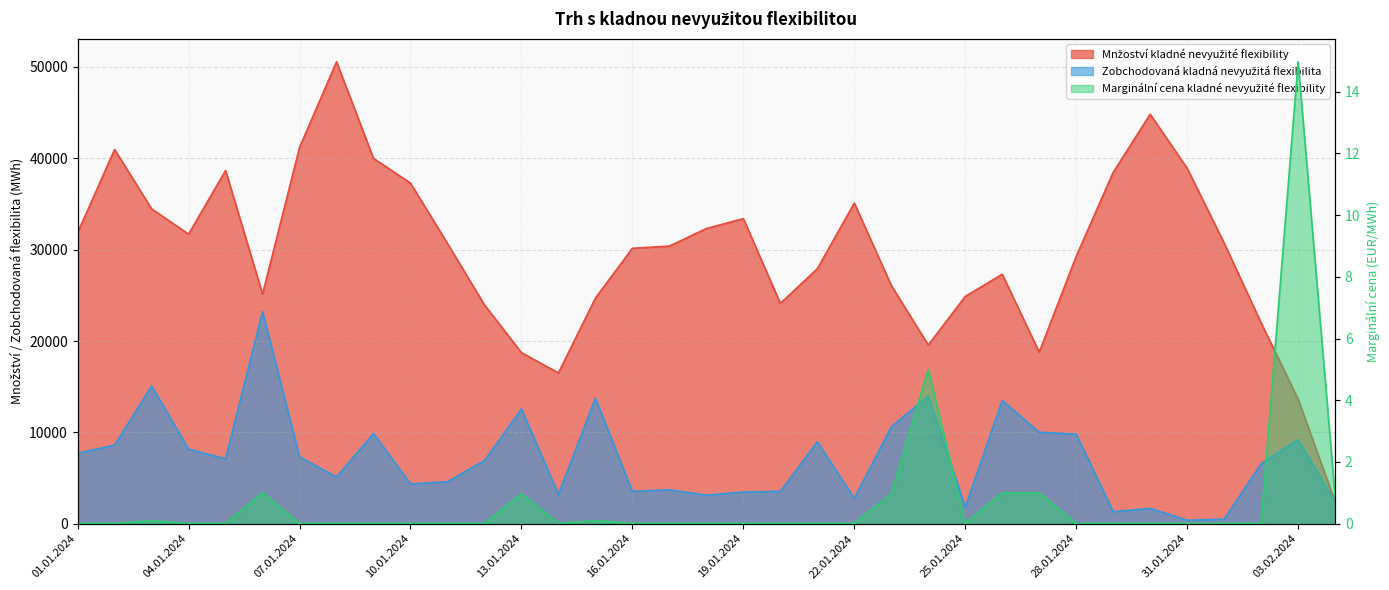

At which category is the sum across all series the highest?

08.01.2024